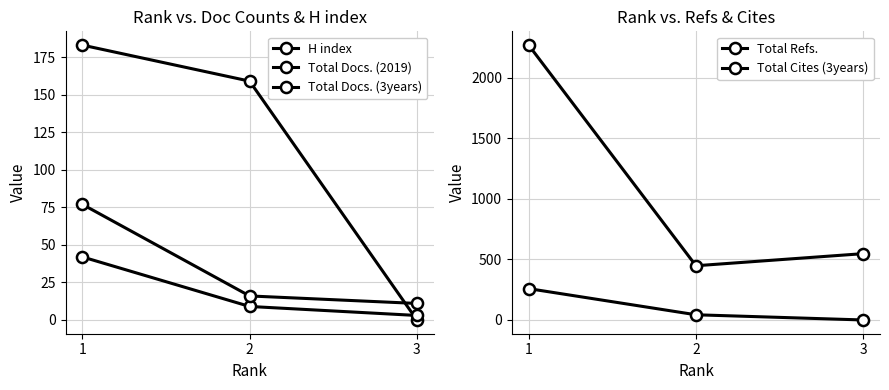

Reading left to right, what are all the values shown in this chart?

H index: 183	159	0
Total Docs. (2019): 42	9	3
Total Docs. (3years): 77	16	11
Total Refs.: 259	43	0
Total Cites (3years): 2271	448	548